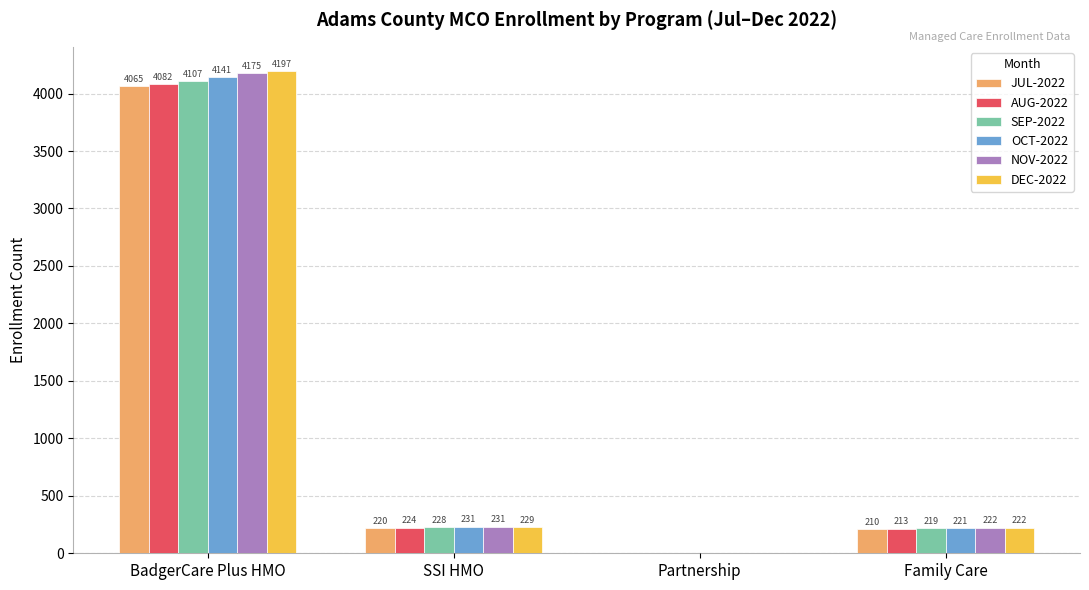

How many data points does each series have?

4